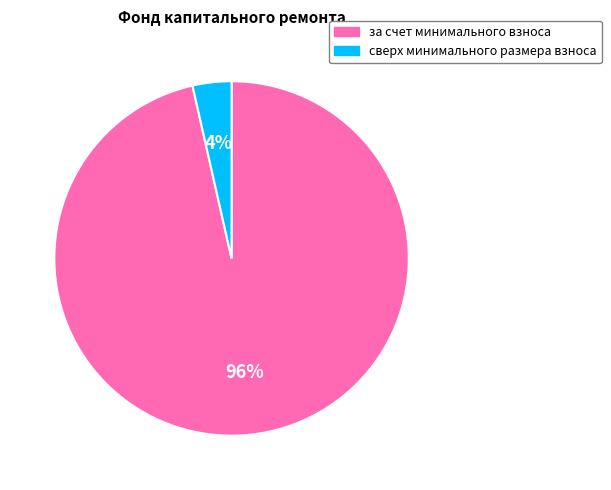

Which category accounts for the majority?

за счет минимального взноса